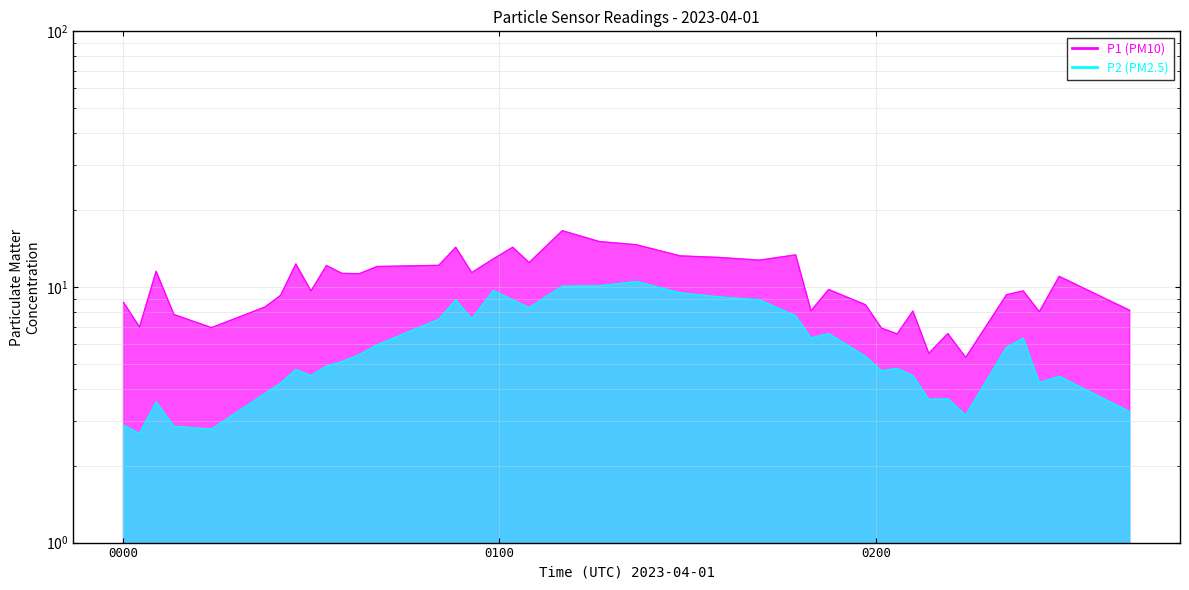

How many data points does each series have?

40